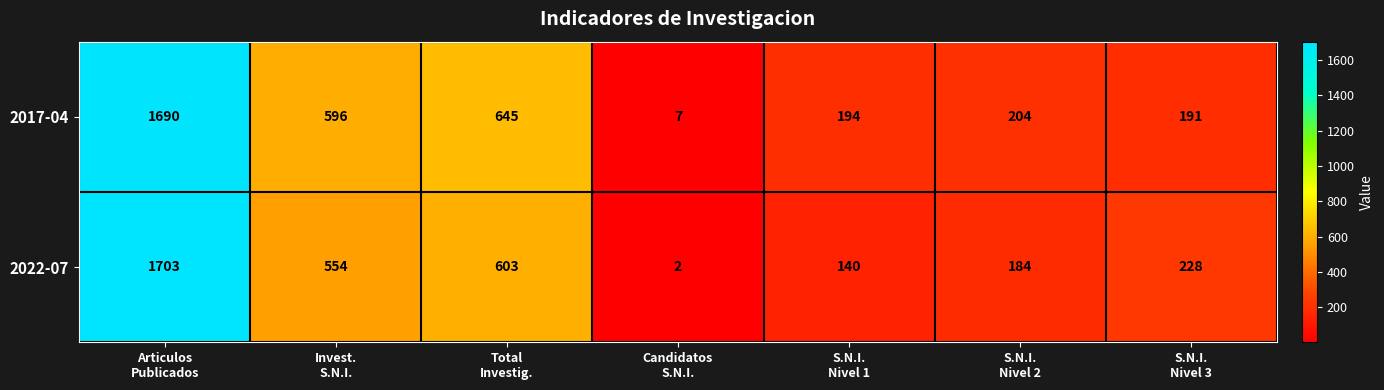

Rank the series by their average value, from lowest to highest.

2022-07, 2017-04